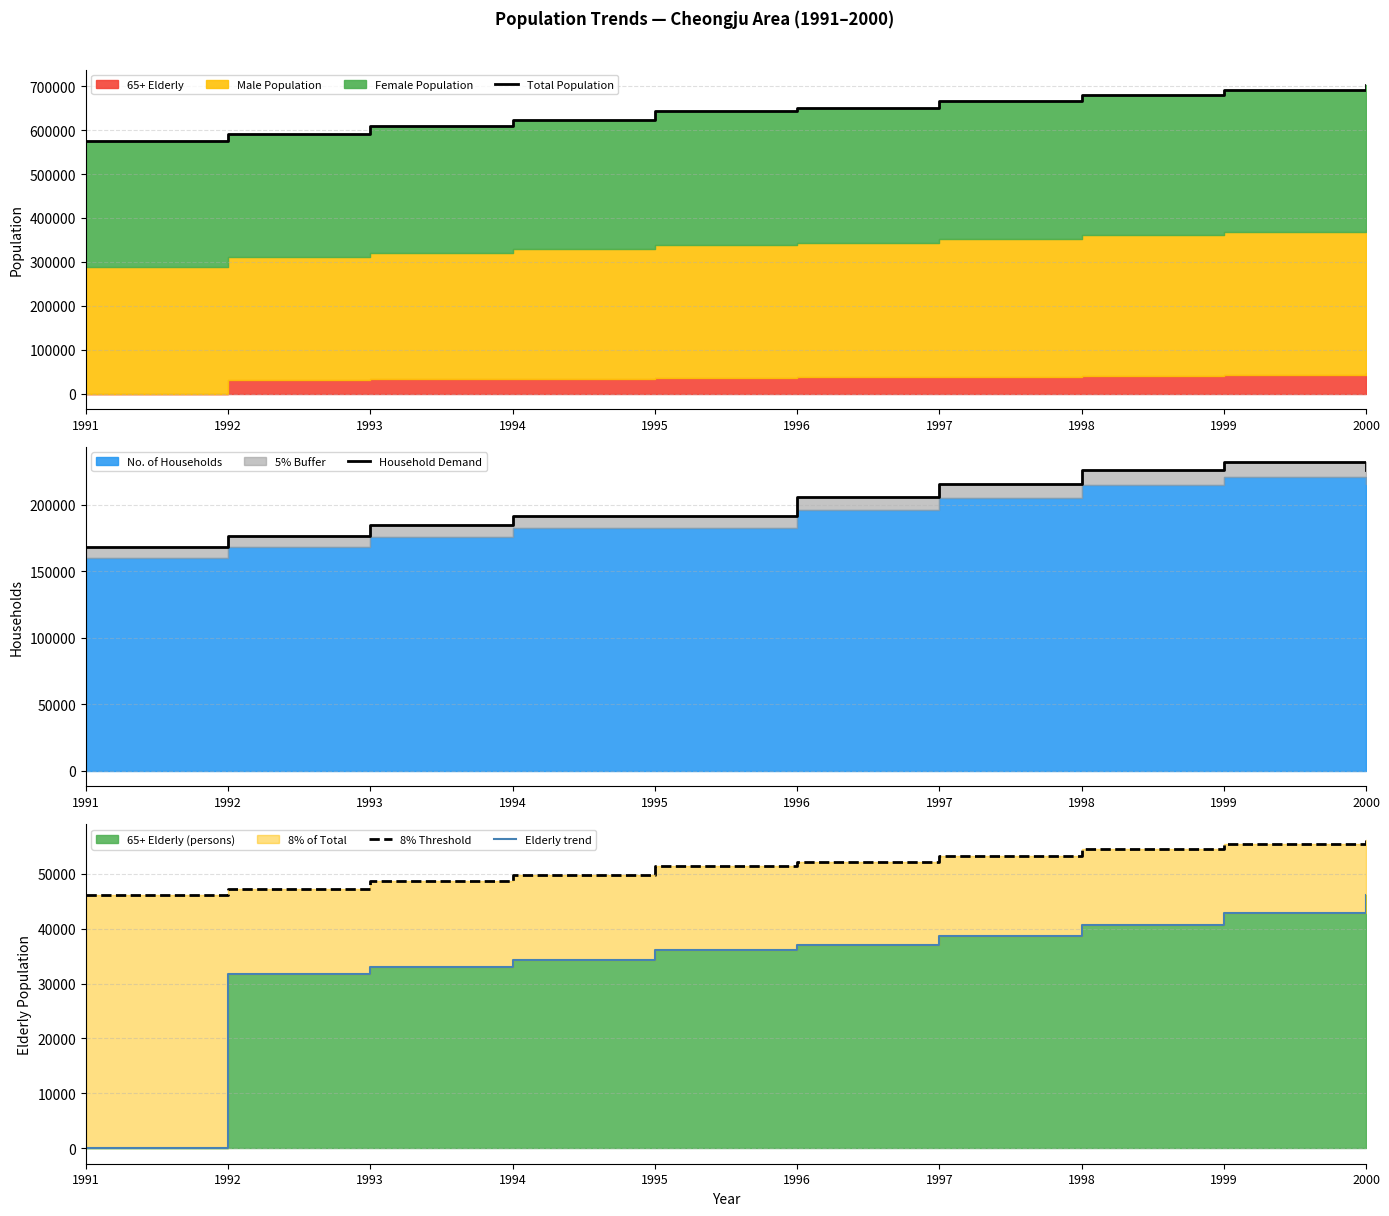

True or false: Household Demand and Elderly trend cross at least once.

False